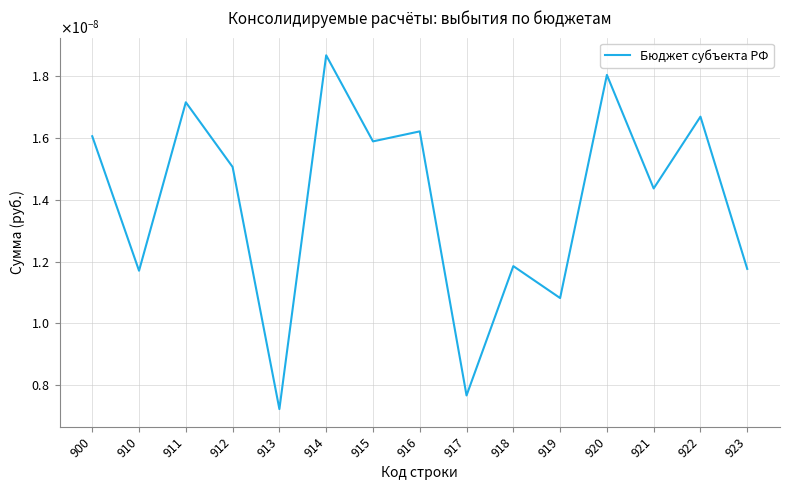

Between 915 and 916, which is larger?

916